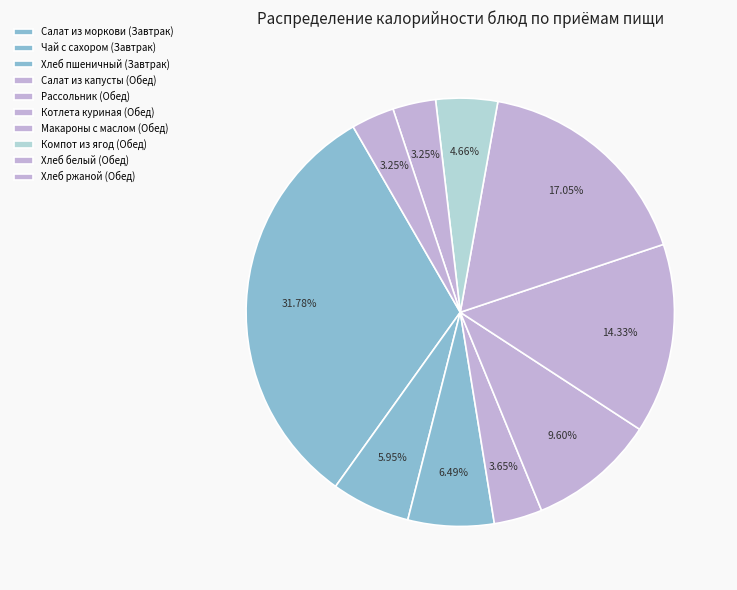

How many slices are in this pie chart?

10